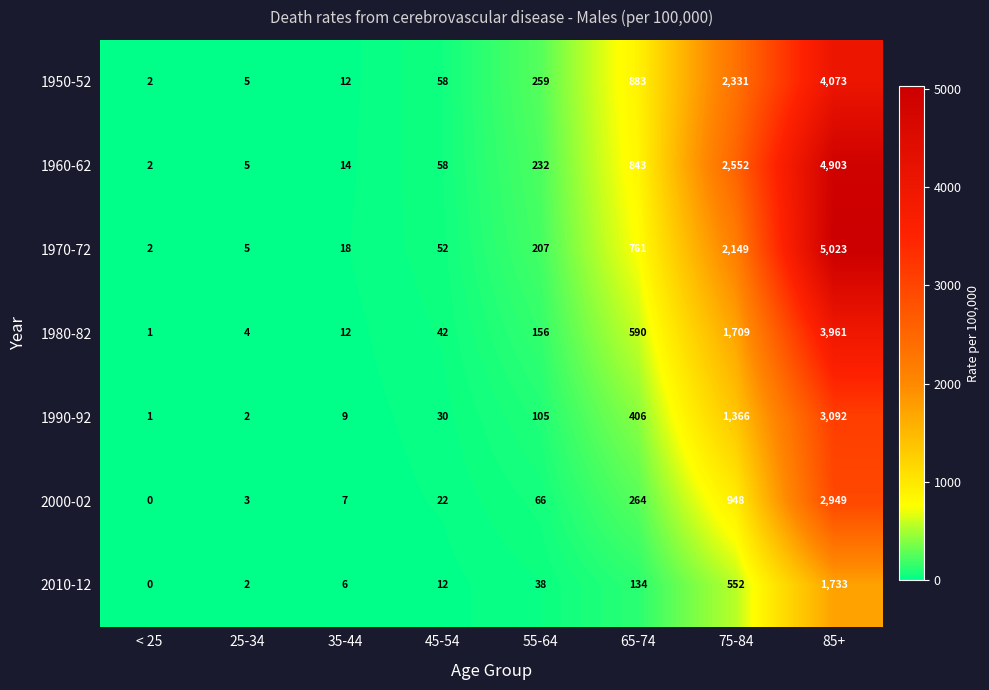

Between 65-74 and 75-84, which series saw the biggest shift?

1960-62